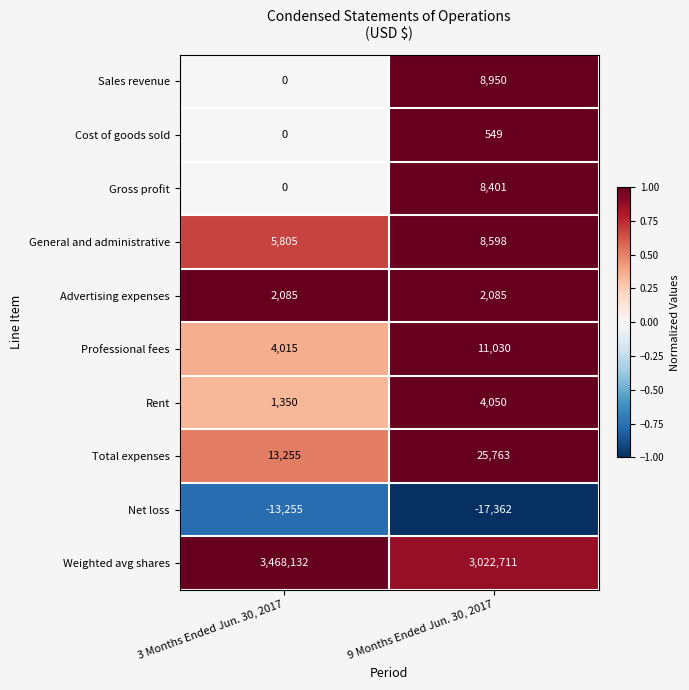

Rank the series by their maximum value, from lowest to highest.

Net loss, Cost of goods sold, Advertising expenses, Rent, Gross profit, General and administrative, Sales revenue, Professional fees, Total expenses, Weighted avg shares